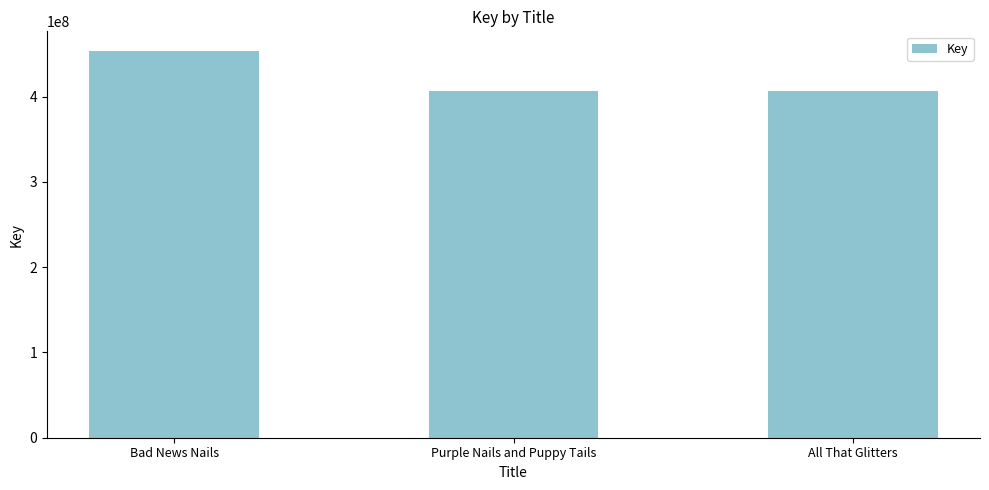

What is the maximum value shown in the chart?

453761371